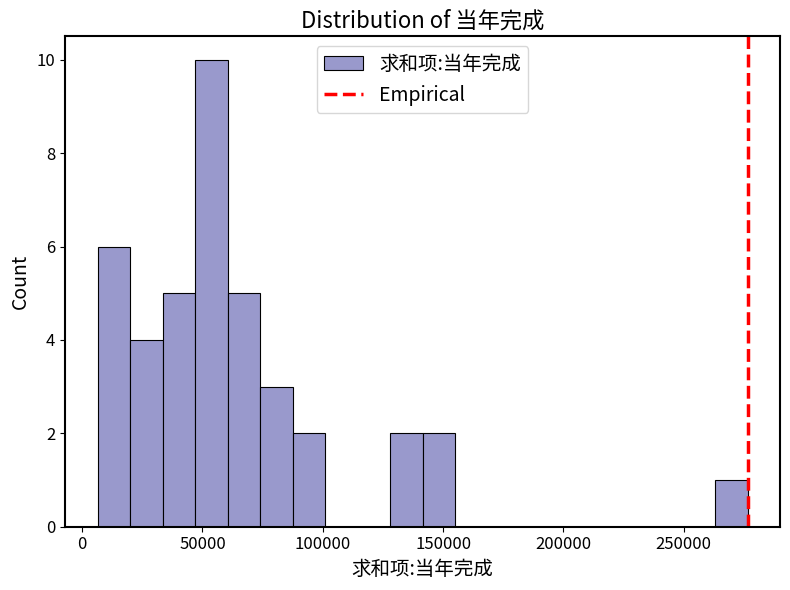

Around what value on the x-axis is the tallest bar? Give the approximate position of its centre, as read against the axis.

55000